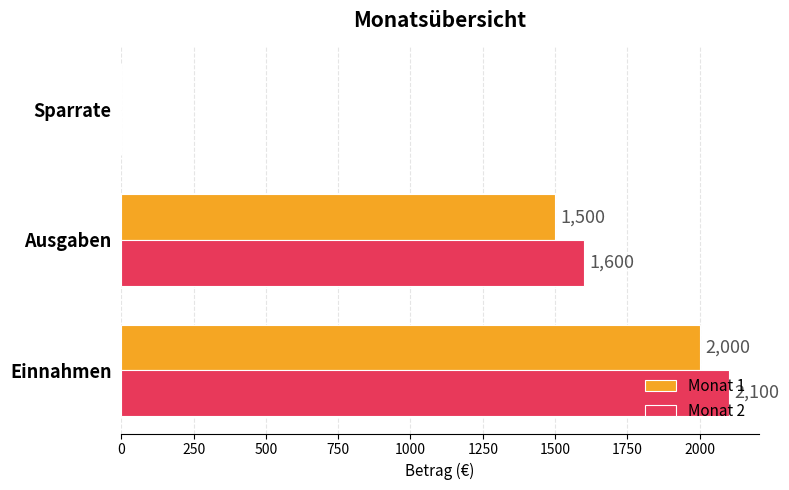

How many data points does each series have?

3